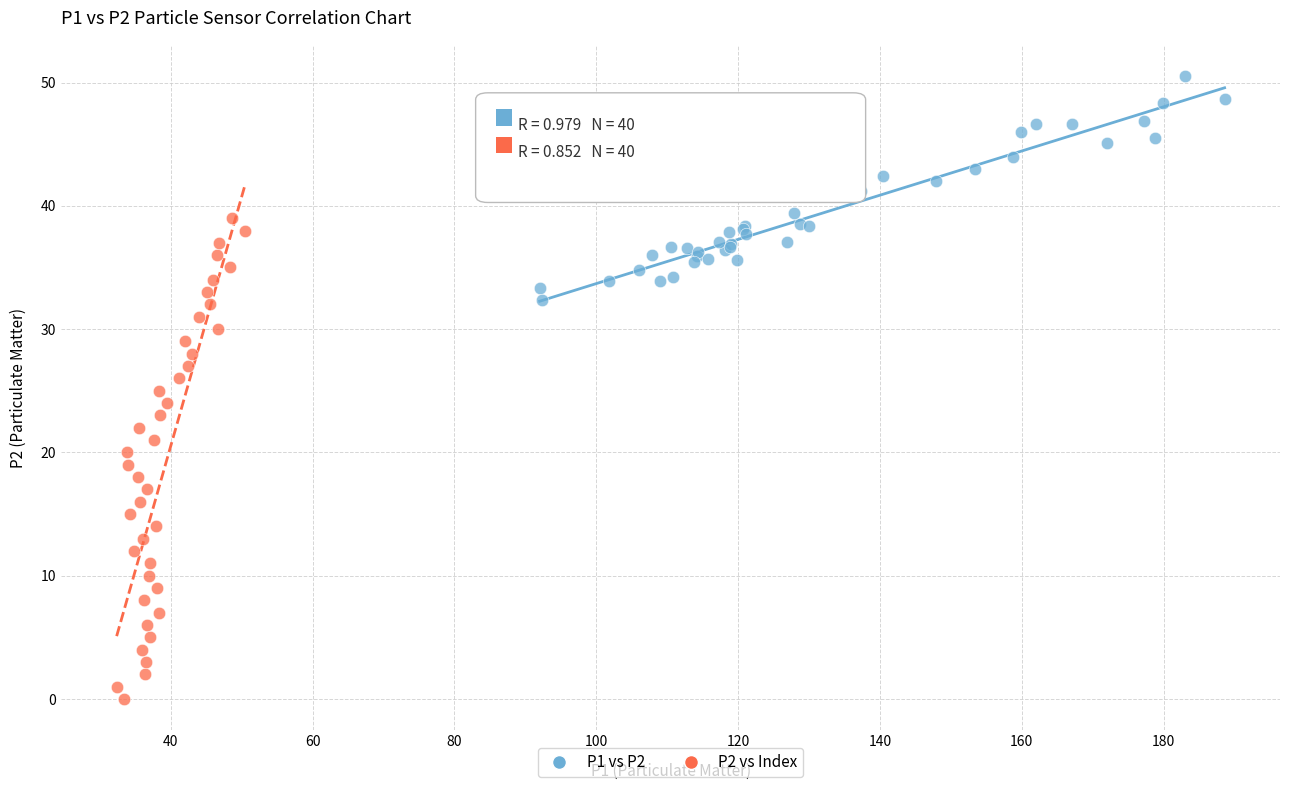

Which series reaches the maximum Y coordinate?

P1 vs P2